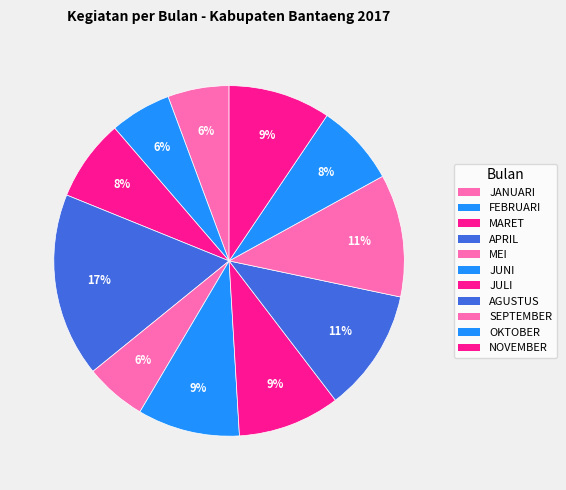

What is the smallest slice in the pie chart?

JANUARI